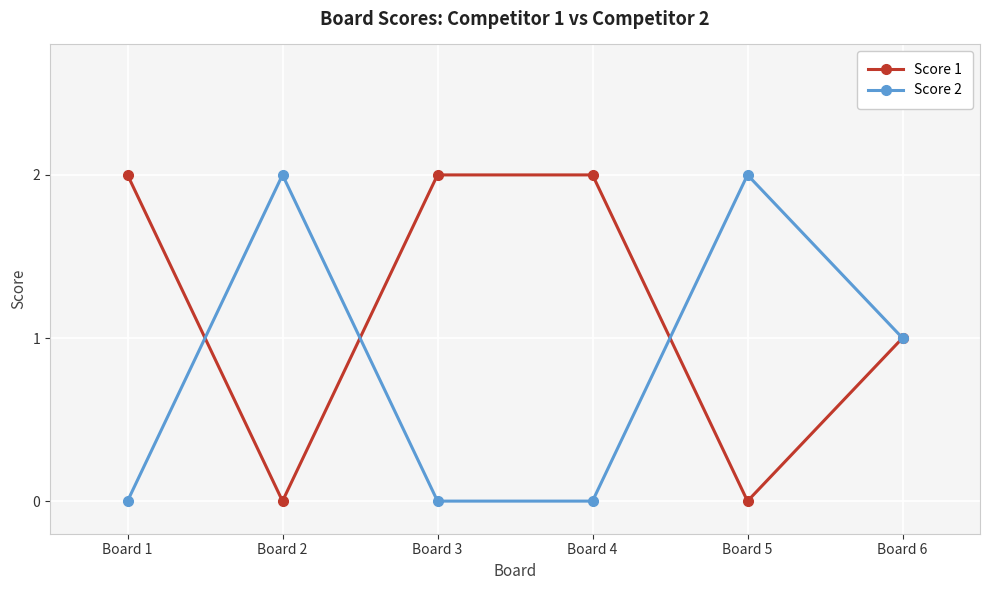

At which label is Score 2 closest to 1?

Board 6